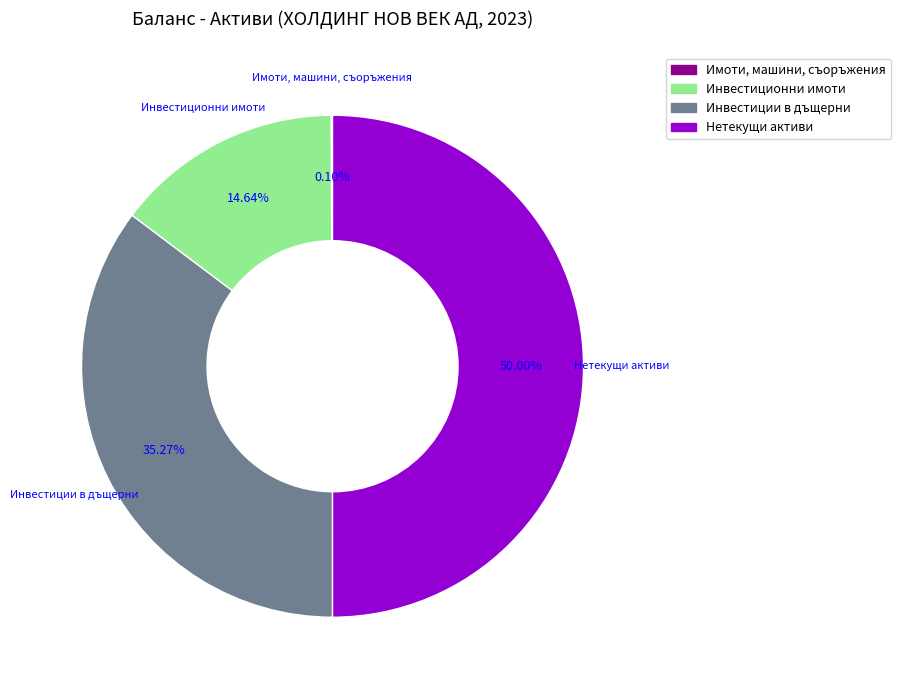

What is the ratio of the value at Инвестиционни имоти to the value at Инвестиции в дъщерни?

0.4